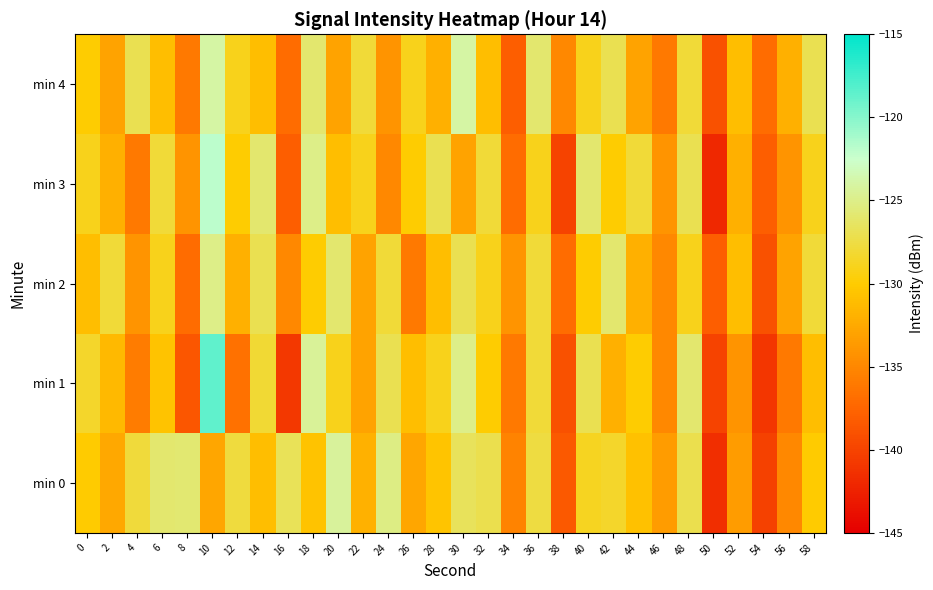

Count the number of data series in this chart.

5